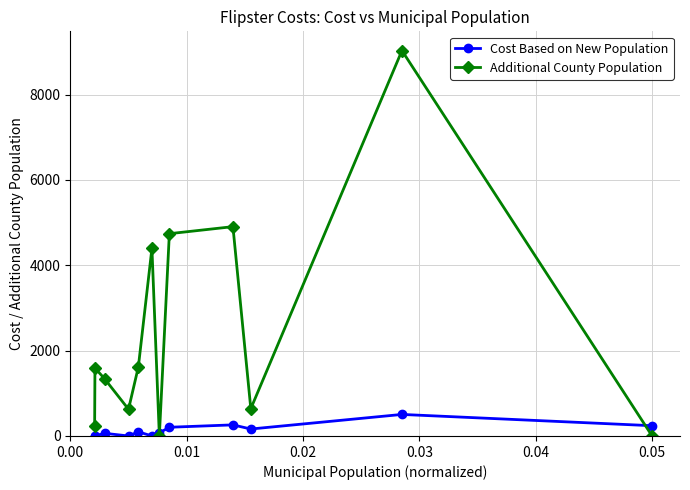

At how many categories does at least one series exceed 2027?

4